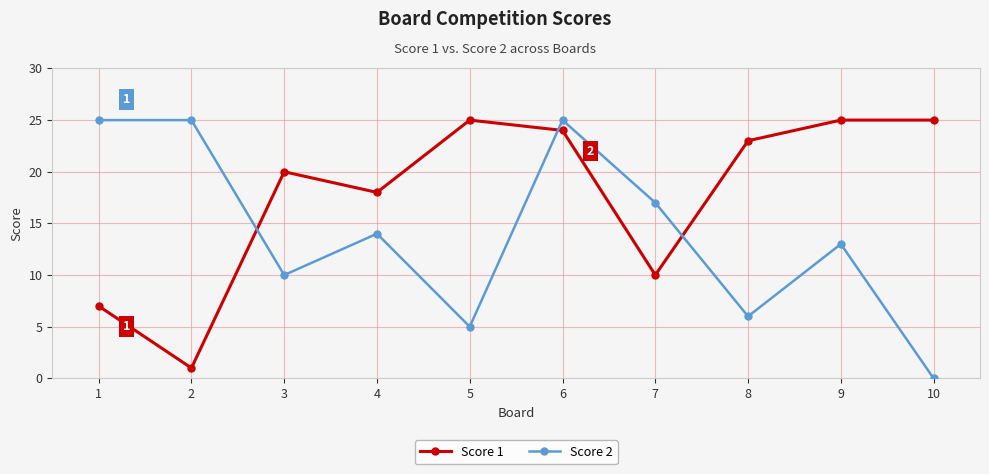

What are all the series names shown in the legend?

Score 1, Score 2